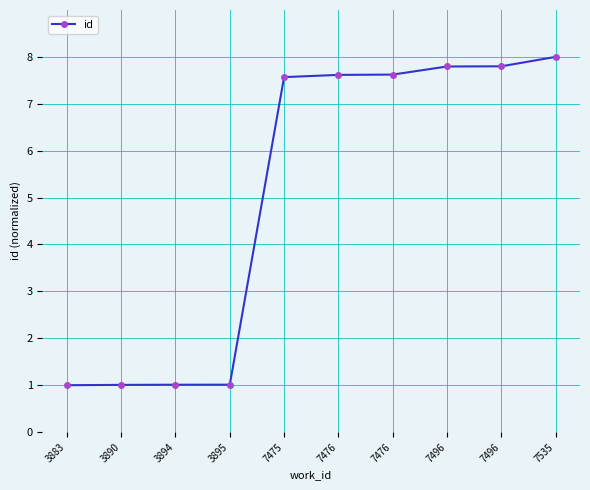

How many values are below 7?

4